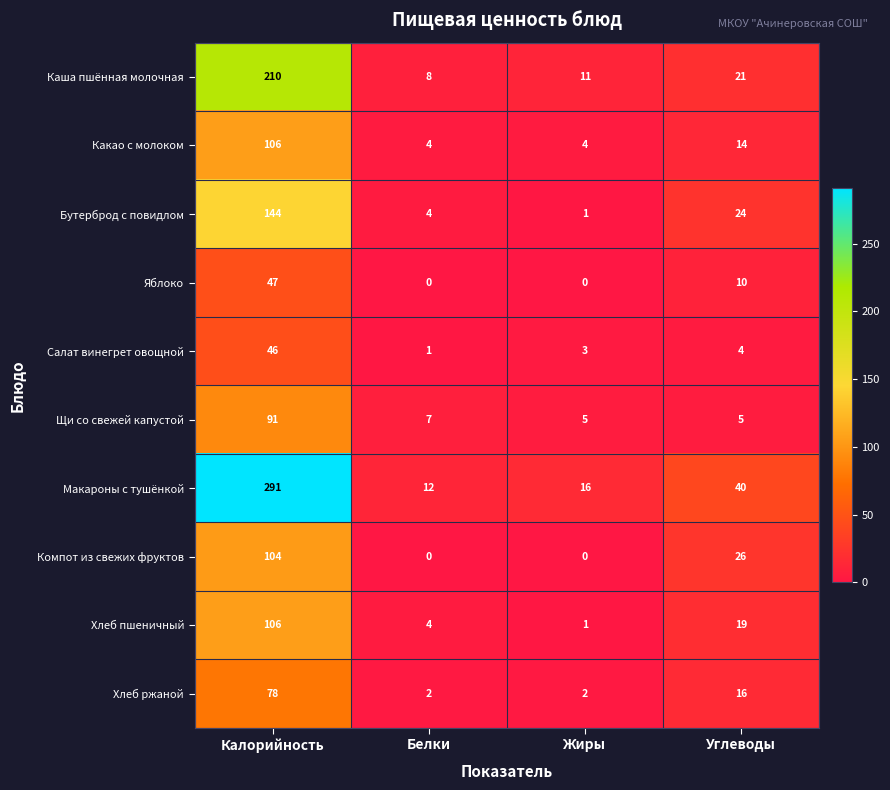

How many distinct data groups are displayed?

10